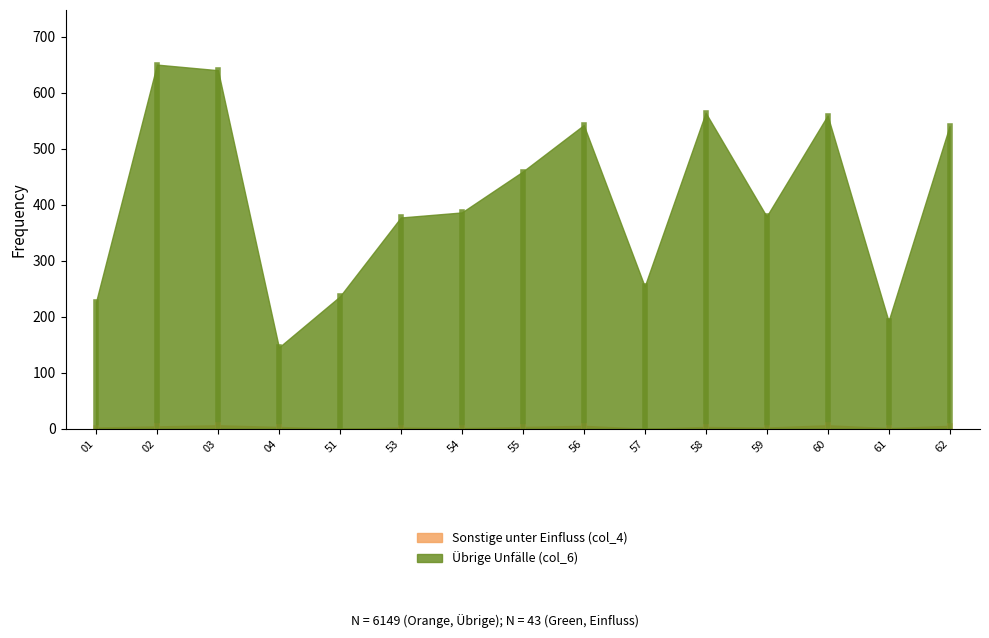

True or false: Übrige Unfälle (col_6) and Sonstige unter Einfluss (col_4) intersect in this chart.

False